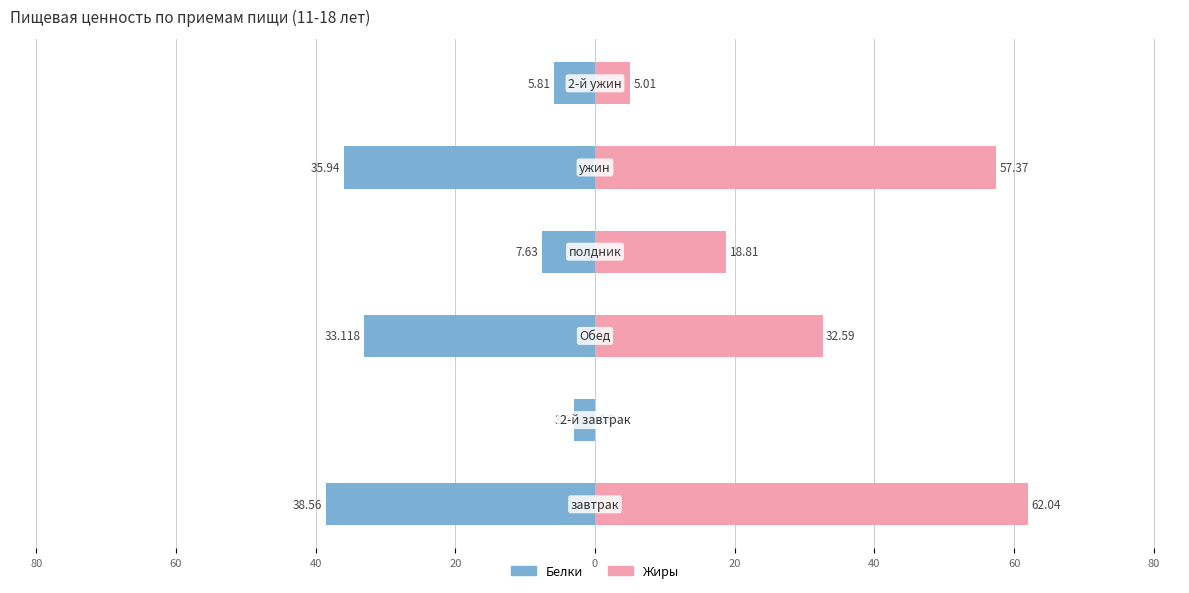

What is the value of the Белки bar at the 6th from the left?

-5.8